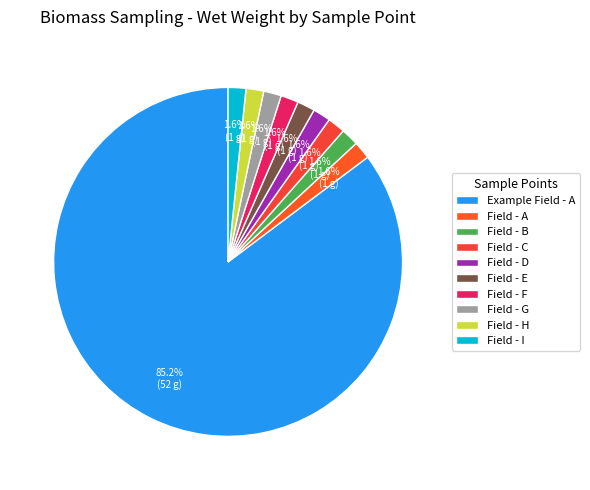

How many segments does this pie chart have?

10